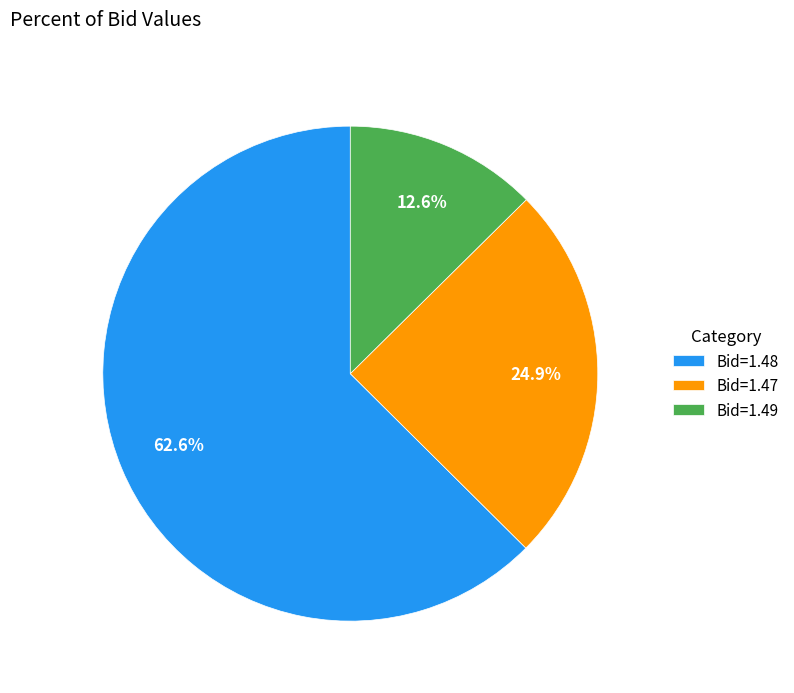

What is the ratio of the value at Bid=1.47 to the value at Bid=1.48?

0.4